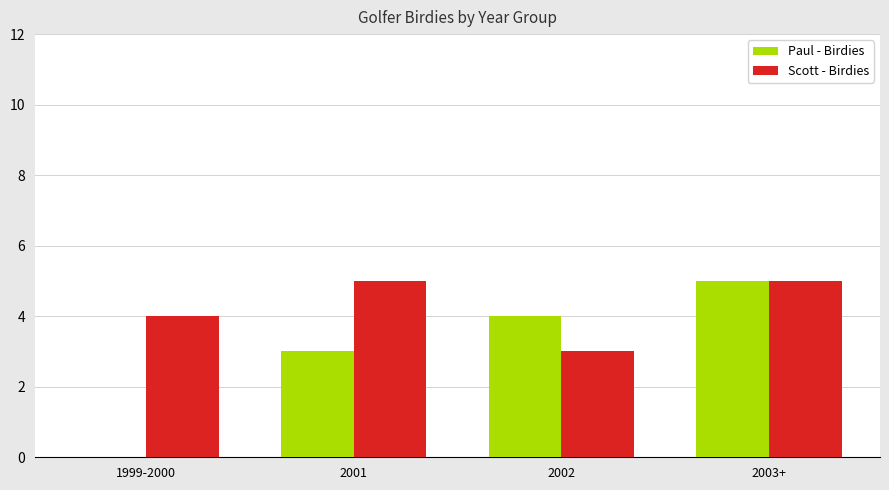

Reading left to right, transcribe all the data shown in this chart.

Paul - Birdies: 1999-2000=0	2001=3	2002=4	2003+=5
Scott - Birdies: 1999-2000=4	2001=5	2002=3	2003+=5